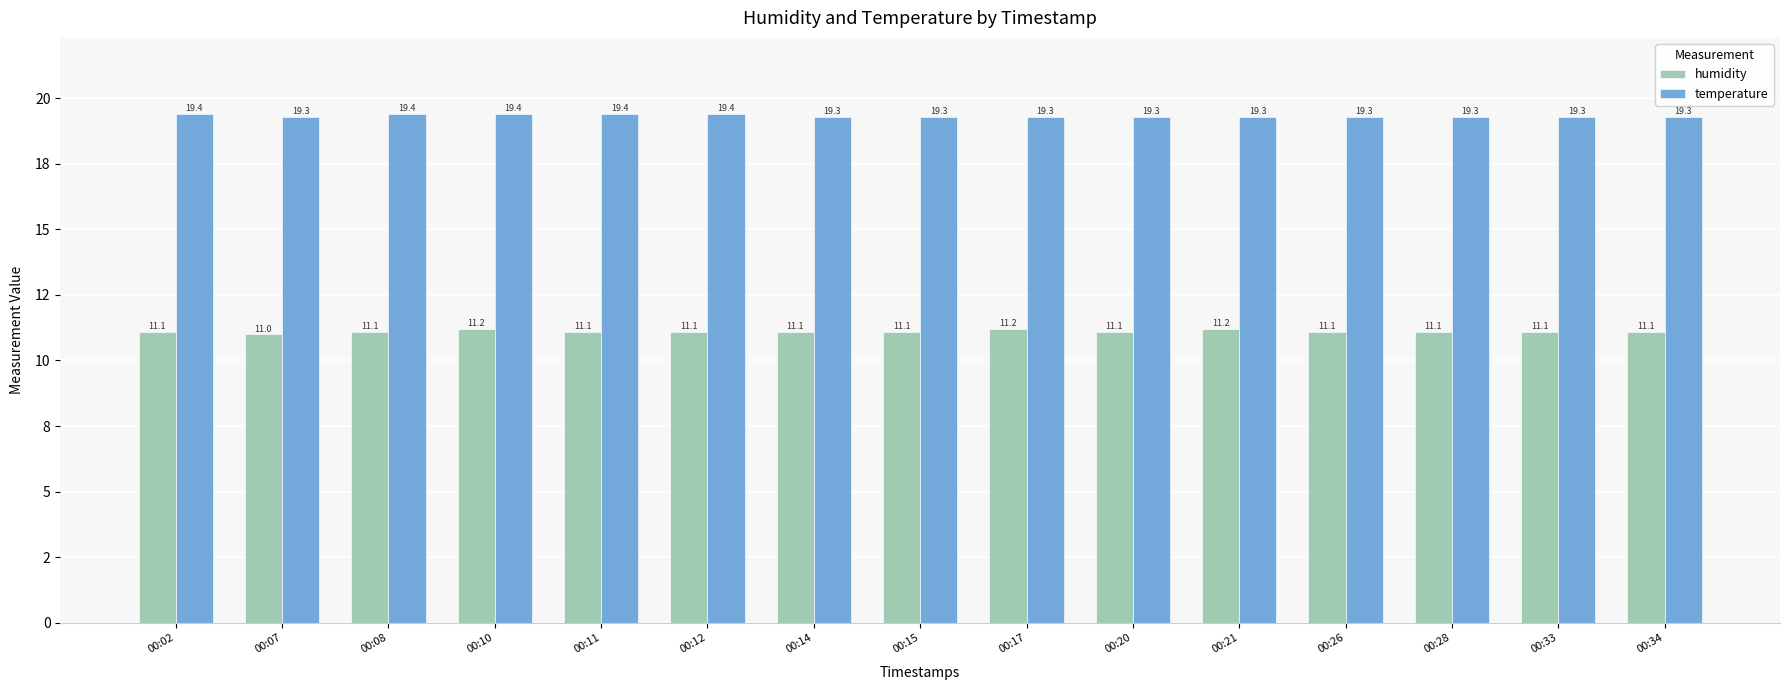

Rank the categories by temperature value from lowest to highest.

00:07, 00:14, 00:15, 00:17, 00:20, 00:21, 00:26, 00:28, 00:33, 00:34, 00:02, 00:08, 00:10, 00:11, 00:12